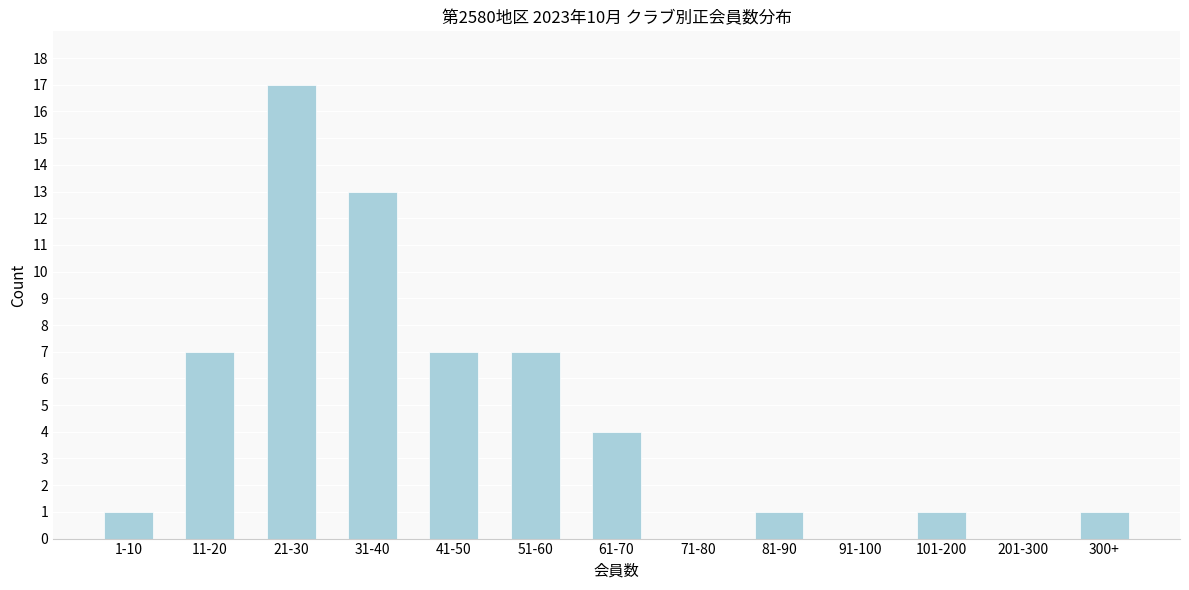

Reading left to right, what are all the values shown in this chart?

1-10=1	11-20=7	21-30=17	31-40=13	41-50=7	51-60=7	61-70=4	71-80=0	81-90=1	91-100=0	101-200=1	201-300=0	300+=1